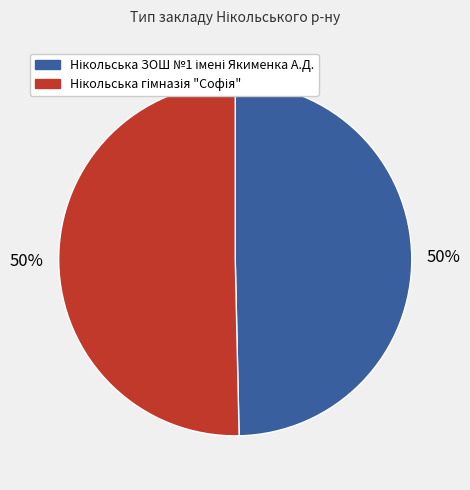

To the nearest percent, what is the average slice percentage?

50%